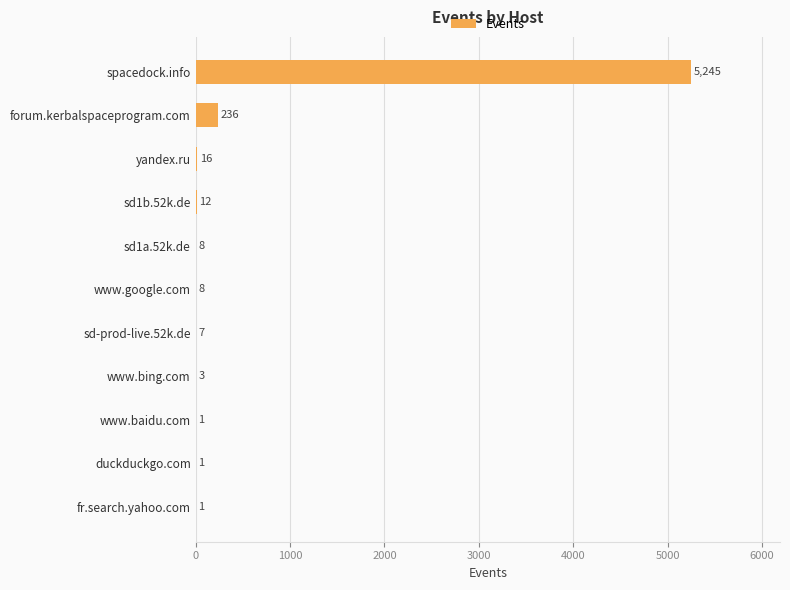

What is the sum of the values at www.baidu.com and sd1a.52k.de?

9